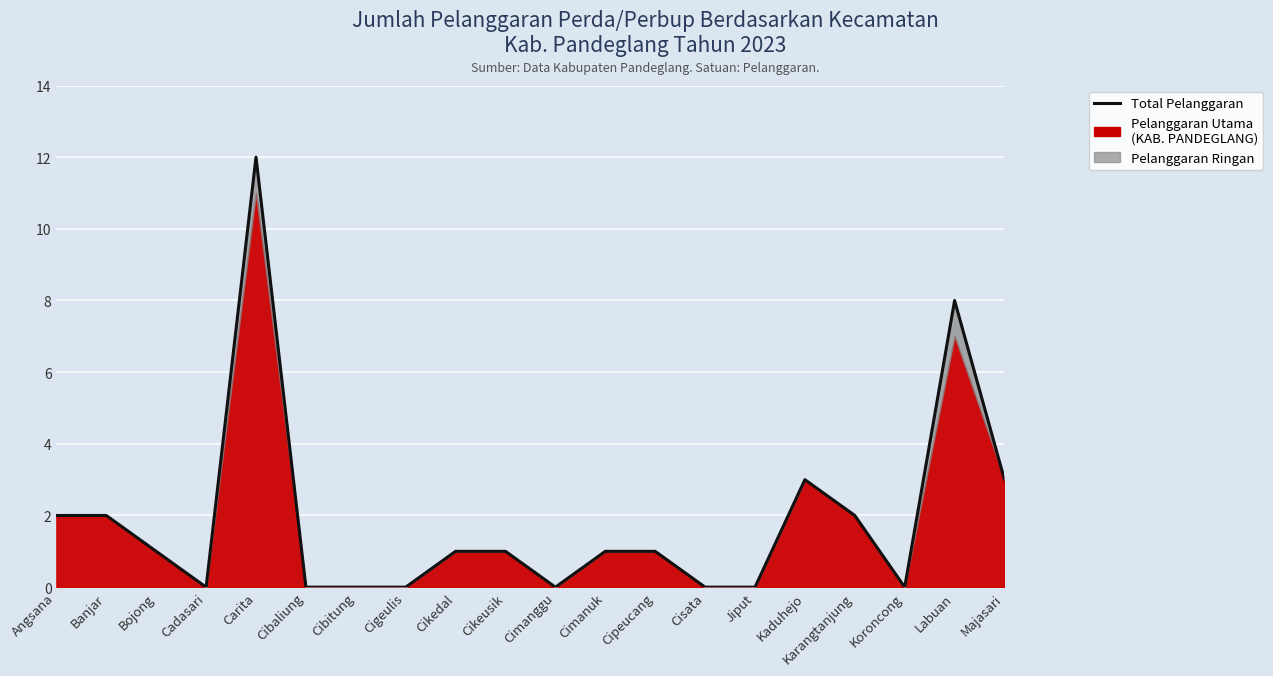

How many lines are shown in the chart?

1